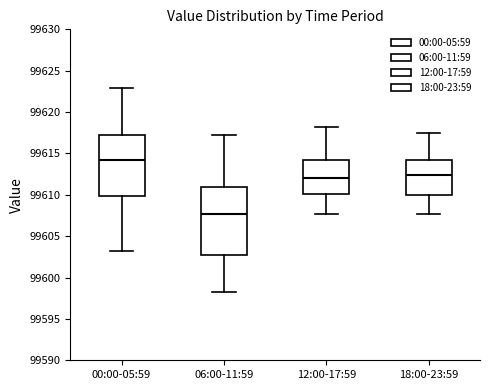

Which box's median line is the highest?

00:00-05:59